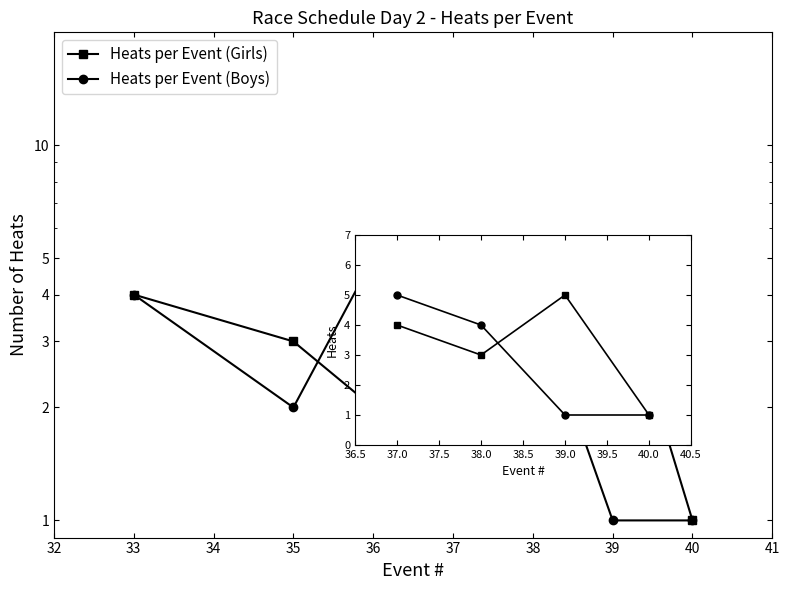

How many data points does each series have?

4